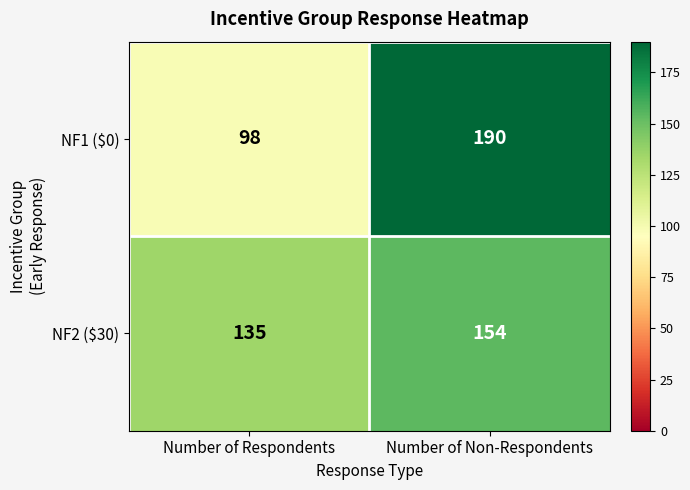

What is the sum of all NF2 ($30) values?

289